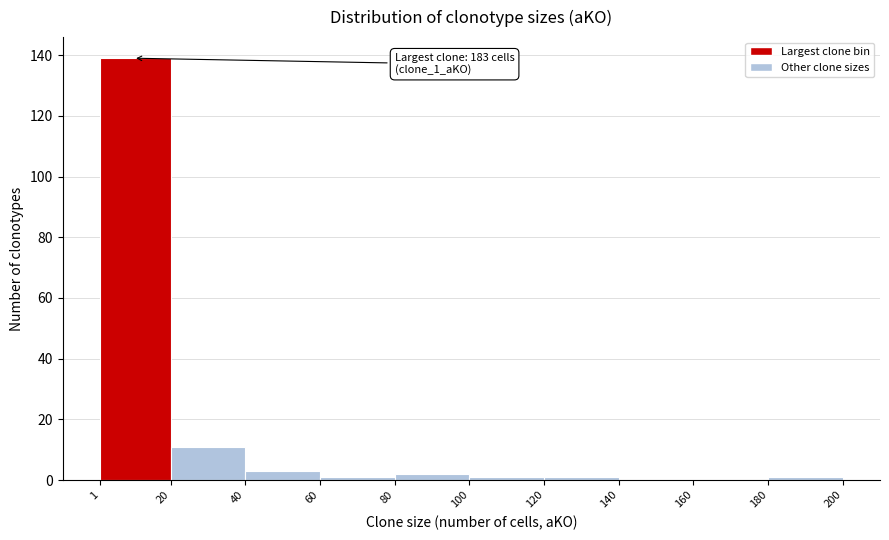

Which range on the x-axis has the tallest bar?

1 to 20